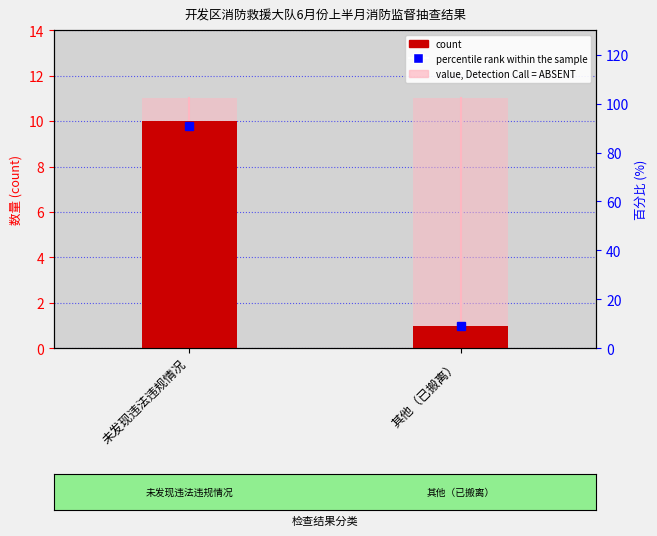

Are the bars grouped side by side (vs. stacked)?

Yes